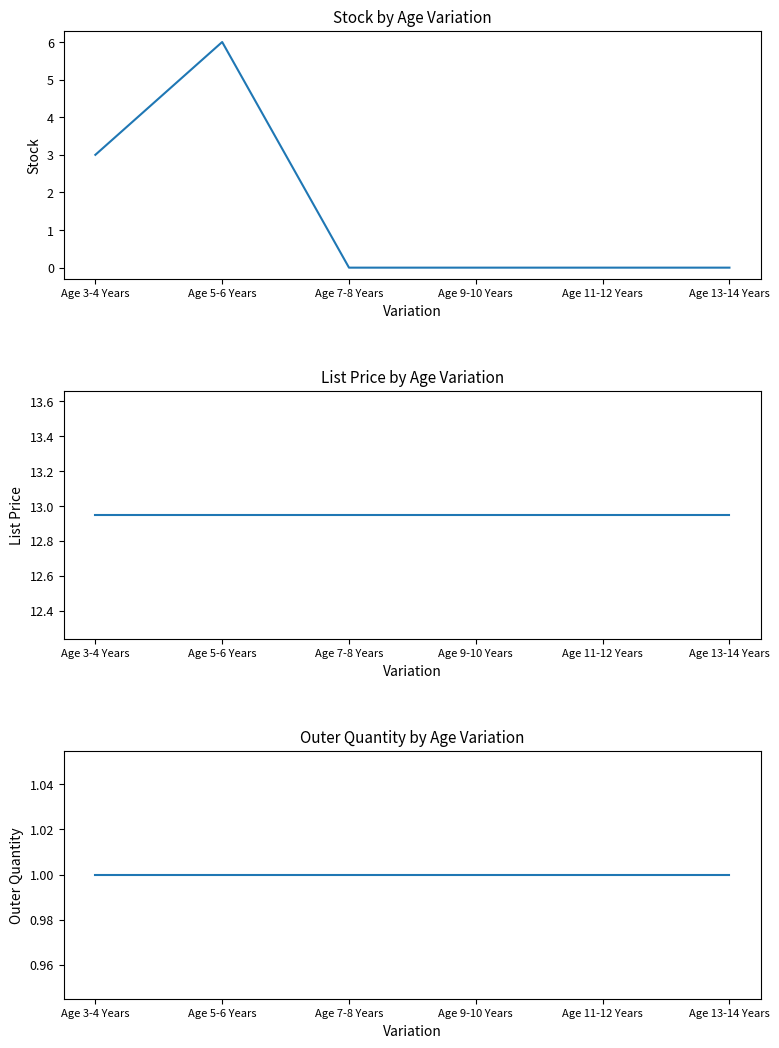

What is the total value across all series at Age 13-14 Years?

13.9